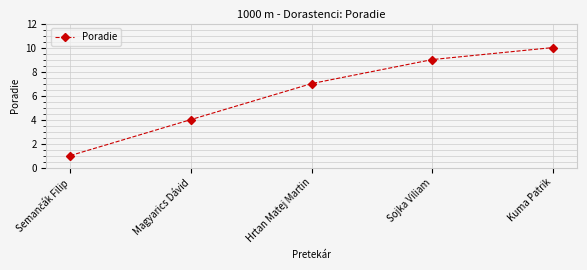

What is the maximum value shown in the chart?

10